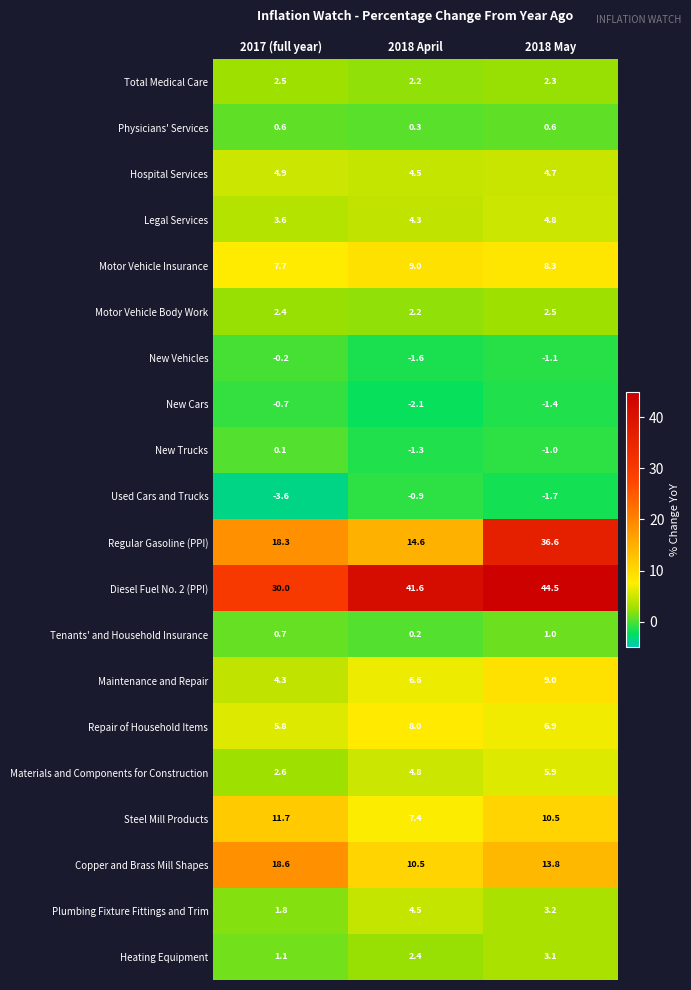

Between 2017 (full year) and 2018 May, which series saw the biggest shift?

Regular Gasoline (PPI)